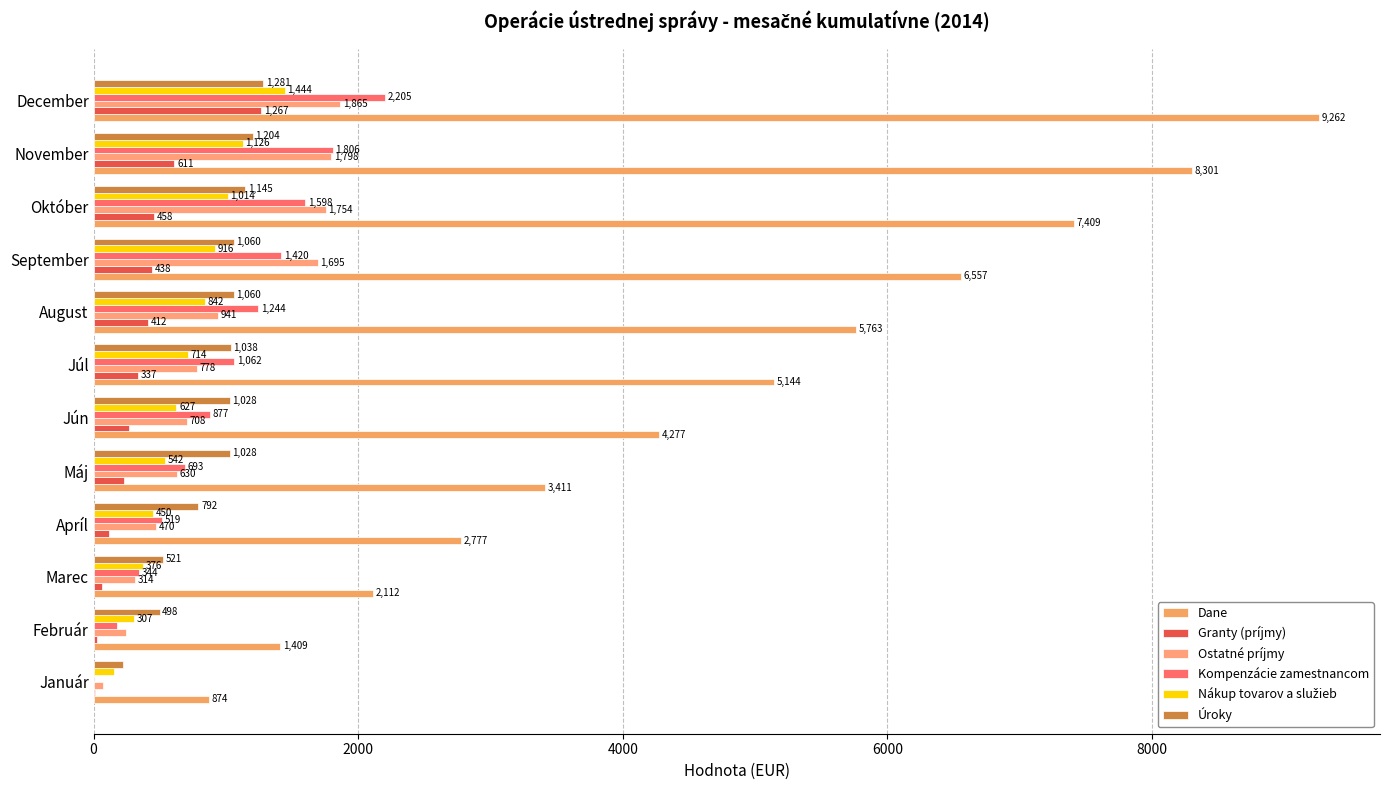

What is the lowest value of the Ostatné príjmy series?

72.6